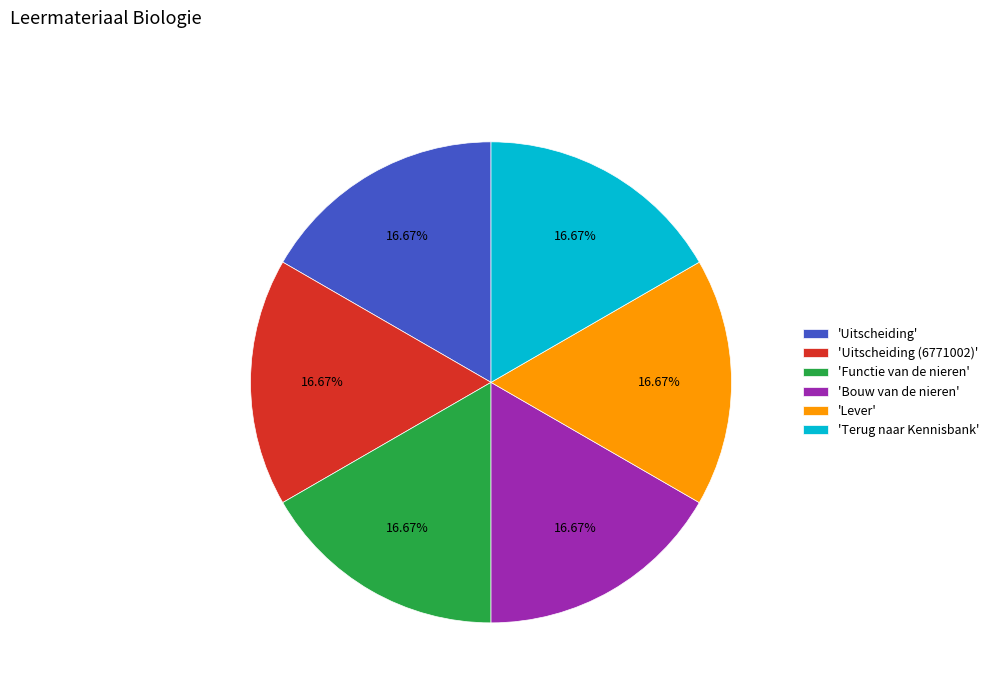

Approximately how many times larger is the value at 'Lever' compared to 'Functie van de nieren'?

1.0